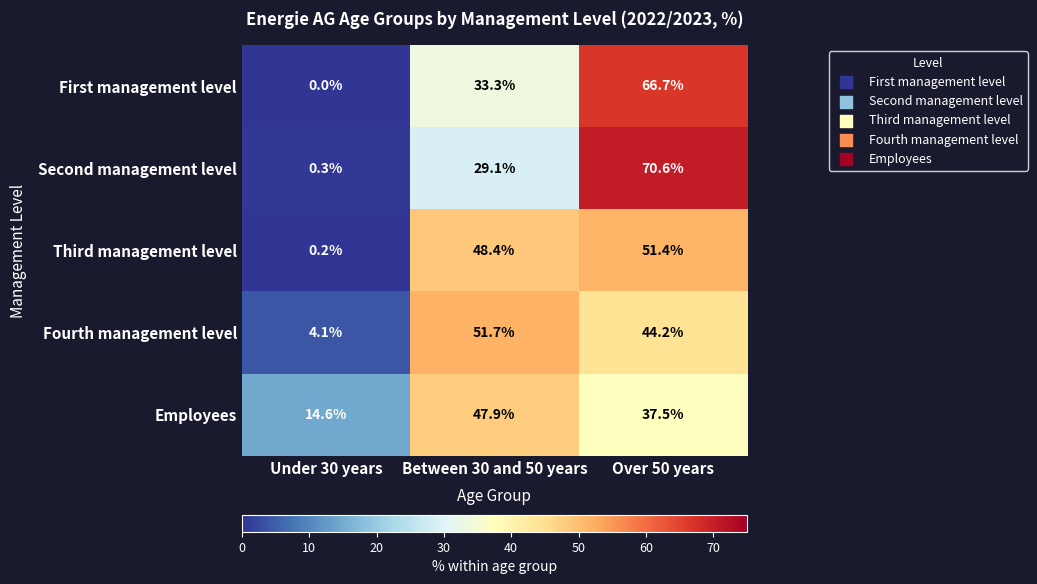

What is the difference between the maximum and second lowest values in the First management level series?

33.4